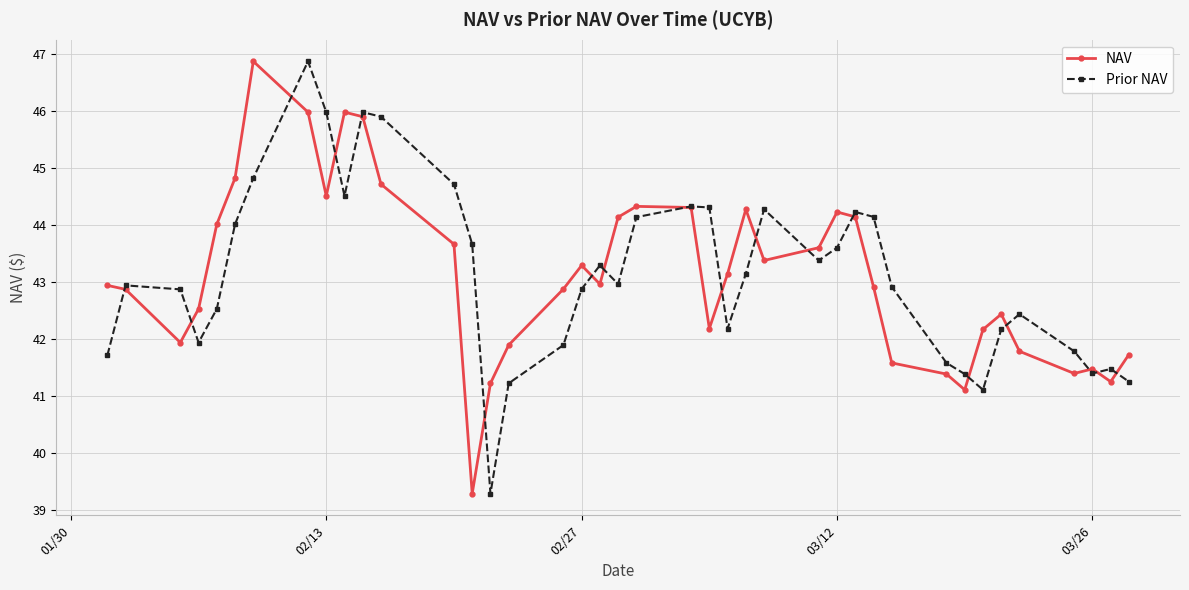

What is the value of the NAV point at the 18th from the left?

43.3